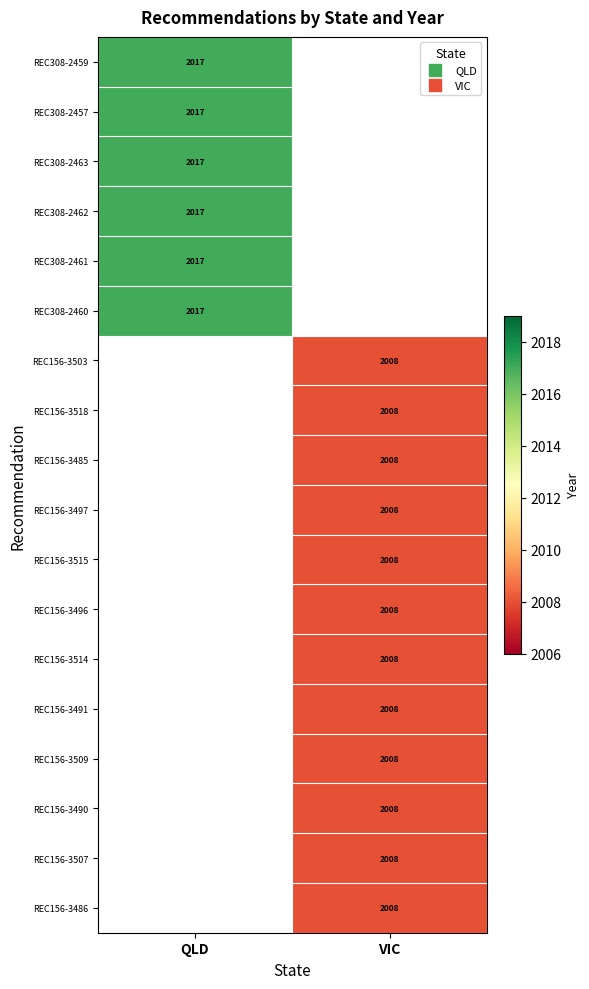

What is the approximate value of REC308-2460 at QLD?

2017.0